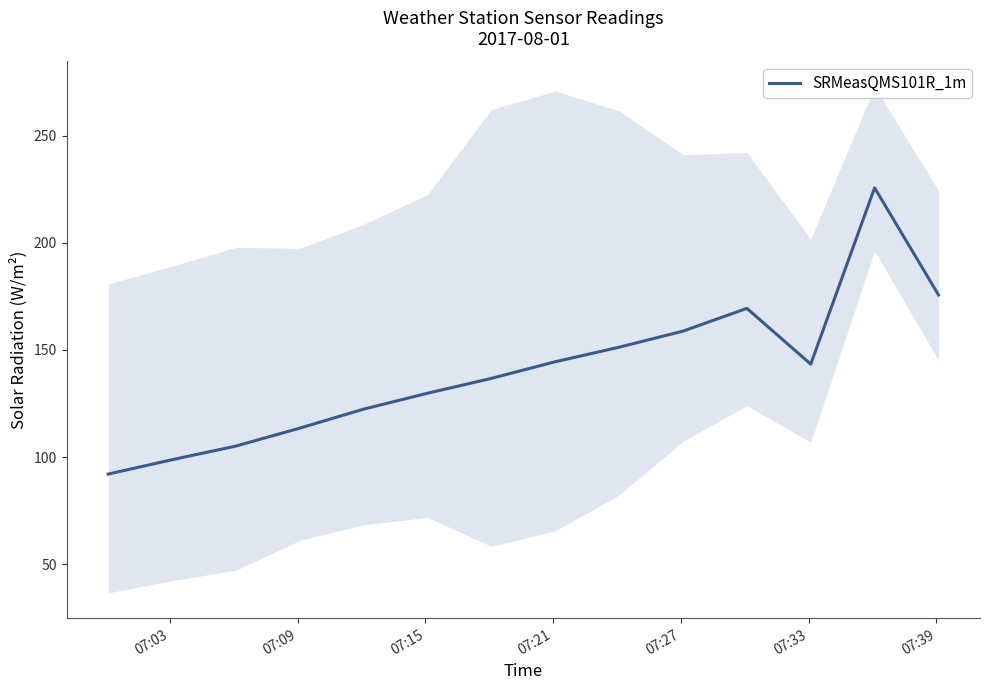

Does the chart display data point markers on the line(s)?

No